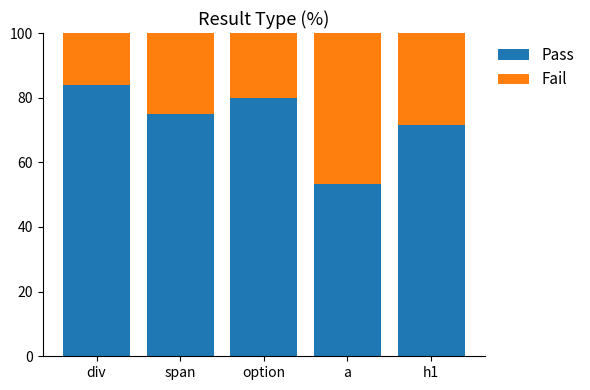

Reading left to right, list the values for the Pass series.

div=84.0	span=75.0	option=80.0	a=53.3	h1=71.4